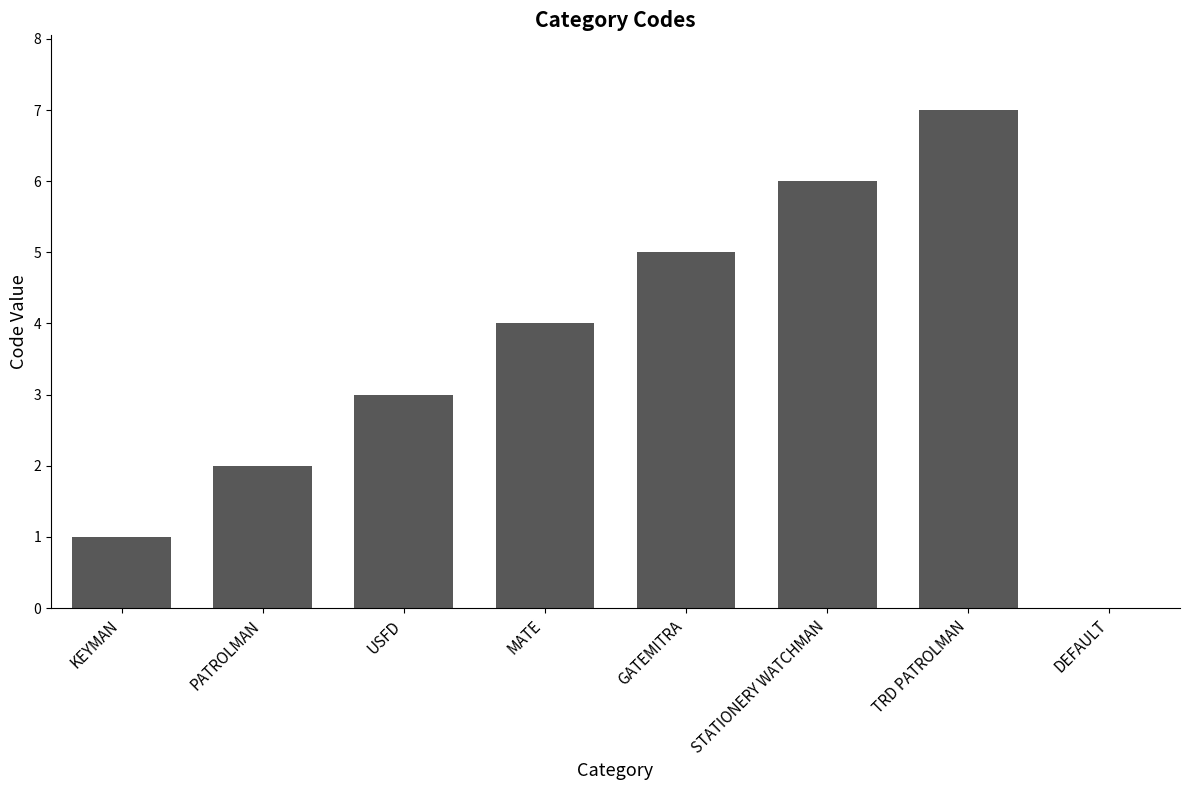

What is the sum of the values at PATROLMAN and TRD PATROLMAN?

9